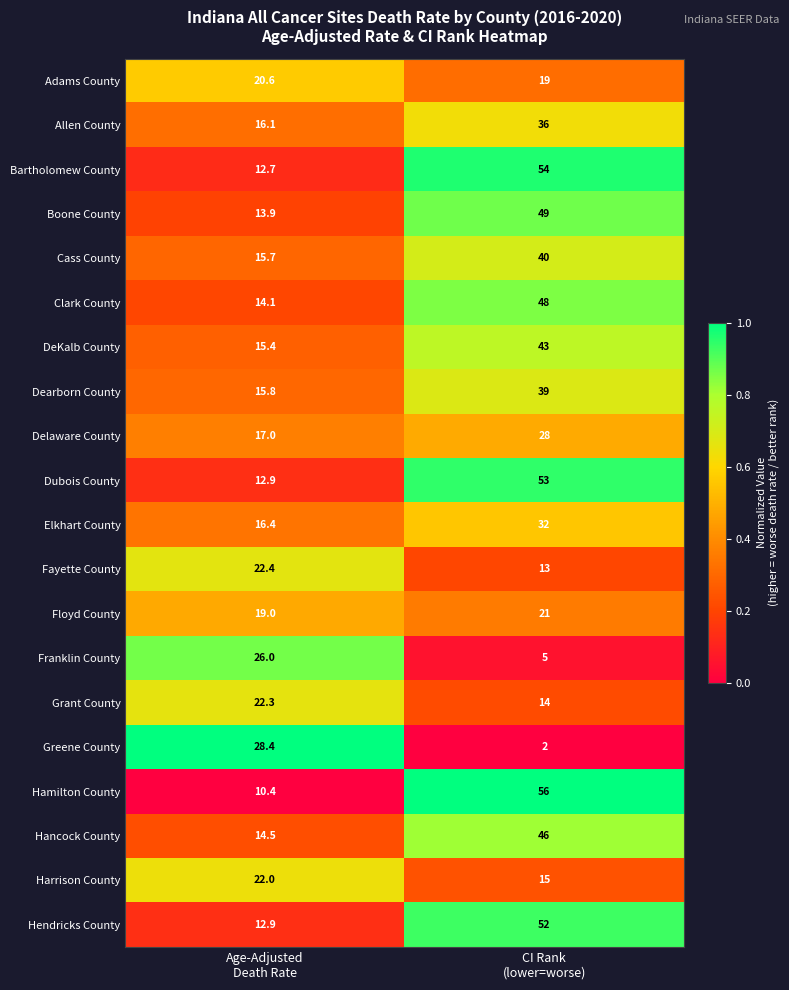

Which series has the largest total across all categories?

Bartholomew County